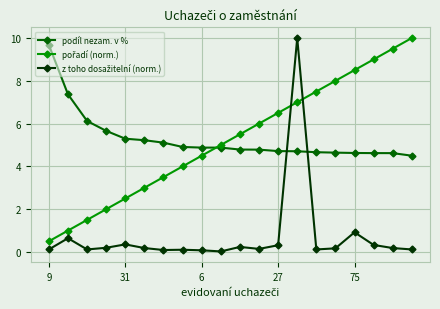

How many series are shown in this chart?

3